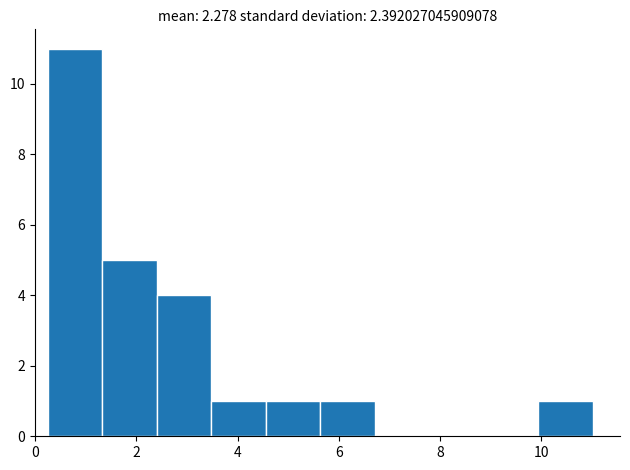

Over which range of the x-axis is the bar tallest?

0.2 to 1.4